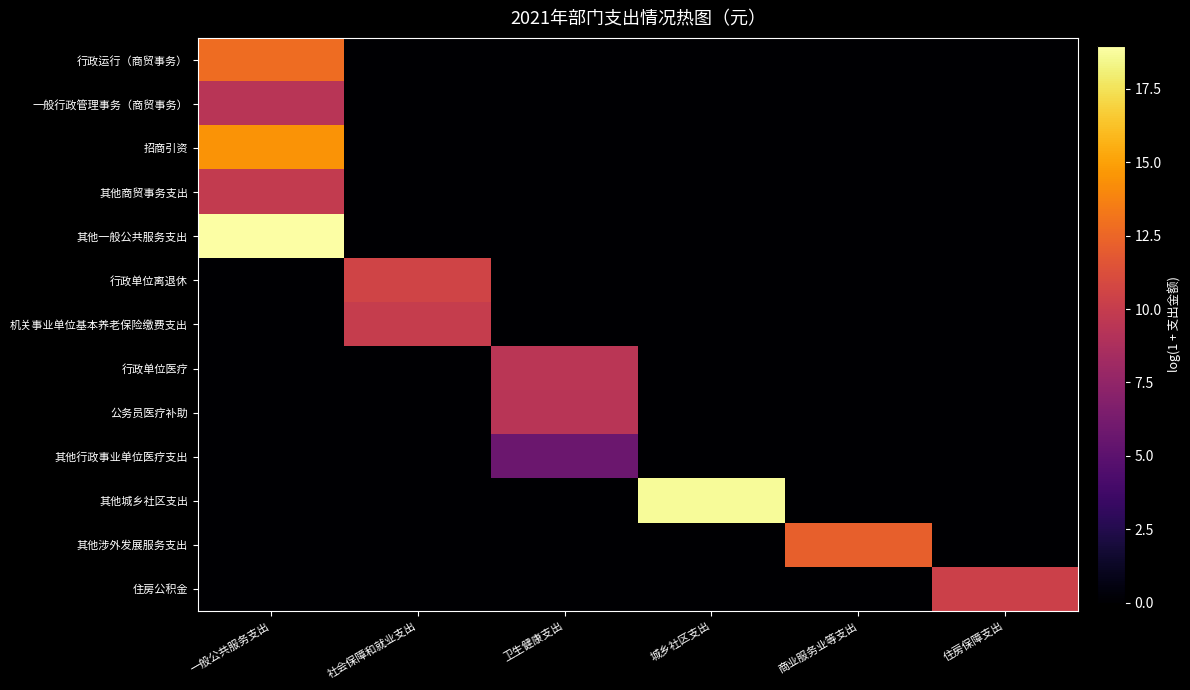

Reading left to right, list all the values displayed in this chart.

行政运行（商贸事务）: 一般公共服务支出=12.7	社会保障和就业支出=0.0	卫生健康支出=0.0	城乡社区支出=0.0	商业服务业等支出=0.0	住房保障支出=0.0
一般行政管理事务（商贸事务）: 一般公共服务支出=9.4	社会保障和就业支出=0.0	卫生健康支出=0.0	城乡社区支出=0.0	商业服务业等支出=0.0	住房保障支出=0.0
招商引资: 一般公共服务支出=14.5	社会保障和就业支出=0.0	卫生健康支出=0.0	城乡社区支出=0.0	商业服务业等支出=0.0	住房保障支出=0.0
其他商贸事务支出: 一般公共服务支出=9.9	社会保障和就业支出=0.0	卫生健康支出=0.0	城乡社区支出=0.0	商业服务业等支出=0.0	住房保障支出=0.0
其他一般公共服务支出: 一般公共服务支出=19.0	社会保障和就业支出=0.0	卫生健康支出=0.0	城乡社区支出=0.0	商业服务业等支出=0.0	住房保障支出=0.0
行政单位离退休: 一般公共服务支出=0.0	社会保障和就业支出=10.5	卫生健康支出=0.0	城乡社区支出=0.0	商业服务业等支出=0.0	住房保障支出=0.0
机关事业单位基本养老保险缴费支出: 一般公共服务支出=0.0	社会保障和就业支出=10.1	卫生健康支出=0.0	城乡社区支出=0.0	商业服务业等支出=0.0	住房保障支出=0.0
行政单位医疗: 一般公共服务支出=0.0	社会保障和就业支出=0.0	卫生健康支出=9.4	城乡社区支出=0.0	商业服务业等支出=0.0	住房保障支出=0.0
公务员医疗补助: 一般公共服务支出=0.0	社会保障和就业支出=0.0	卫生健康支出=9.4	城乡社区支出=0.0	商业服务业等支出=0.0	住房保障支出=0.0
其他行政事业单位医疗支出: 一般公共服务支出=0.0	社会保障和就业支出=0.0	卫生健康支出=5.7	城乡社区支出=0.0	商业服务业等支出=0.0	住房保障支出=0.0
其他城乡社区支出: 一般公共服务支出=0.0	社会保障和就业支出=0.0	卫生健康支出=0.0	城乡社区支出=18.7	商业服务业等支出=0.0	住房保障支出=0.0
其他涉外发展服务支出: 一般公共服务支出=0.0	社会保障和就业支出=0.0	卫生健康支出=0.0	城乡社区支出=0.0	商业服务业等支出=12.2	住房保障支出=0.0
住房公积金: 一般公共服务支出=0.0	社会保障和就业支出=0.0	卫生健康支出=0.0	城乡社区支出=0.0	商业服务业等支出=0.0	住房保障支出=10.3